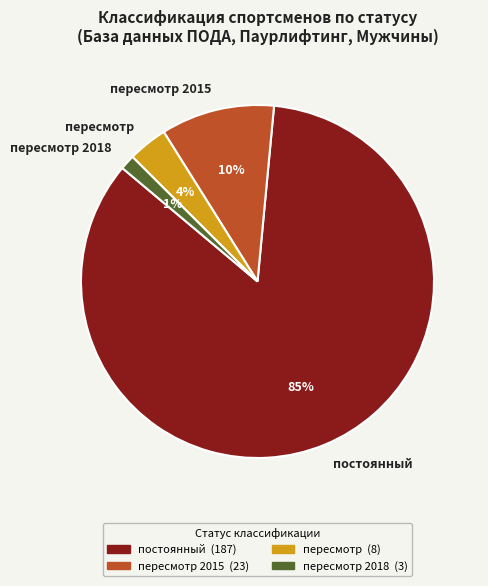

How many slices are in this pie chart?

4